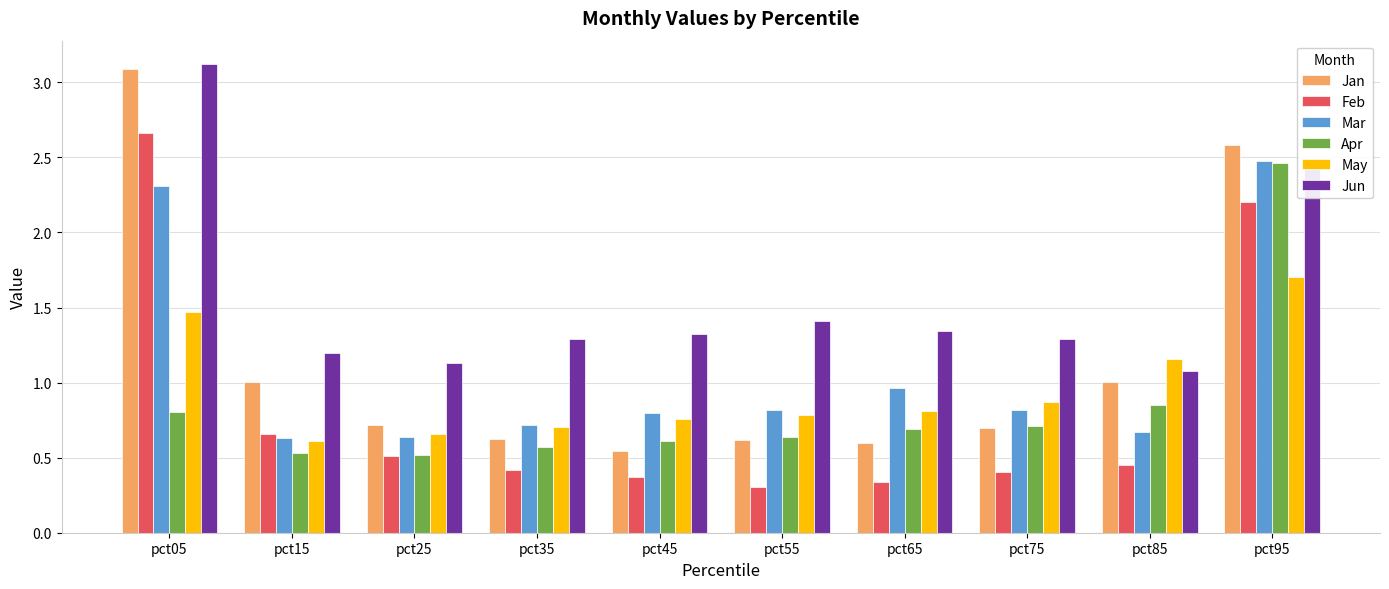

What is the value of the Jun bar at the 3rd from the left?

1.1